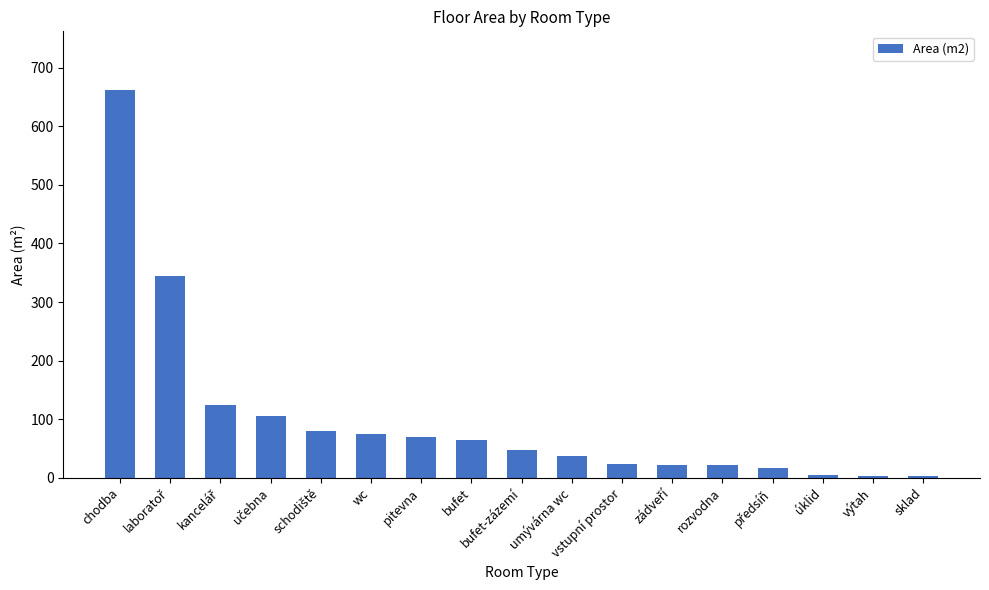

What position from the right is pitevna?

11